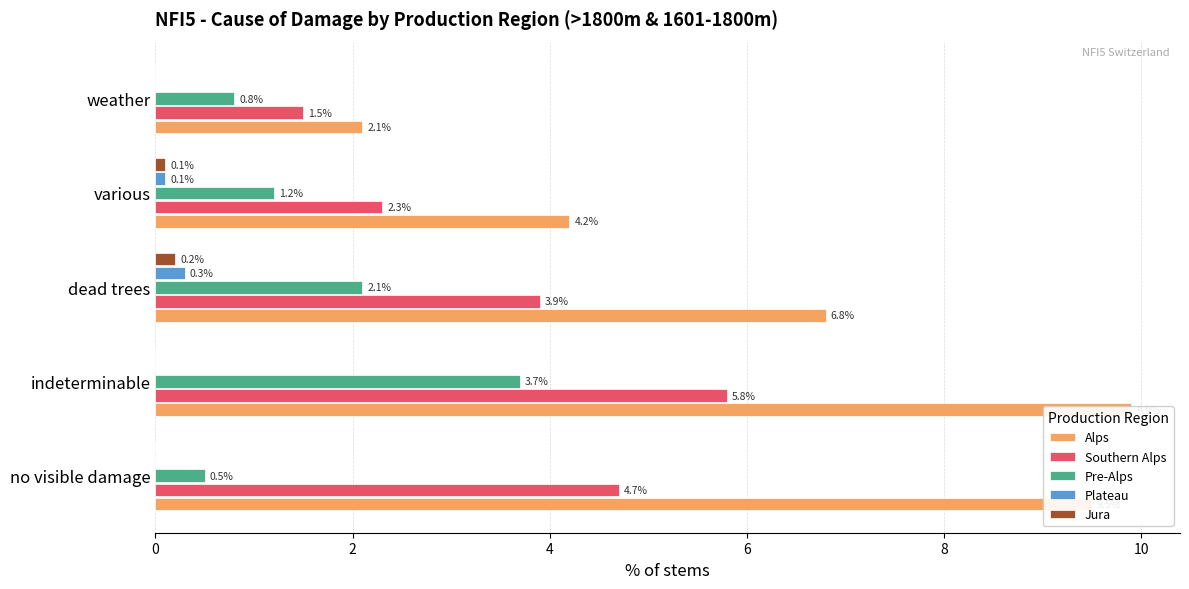

Count the number of categories in the chart.

5